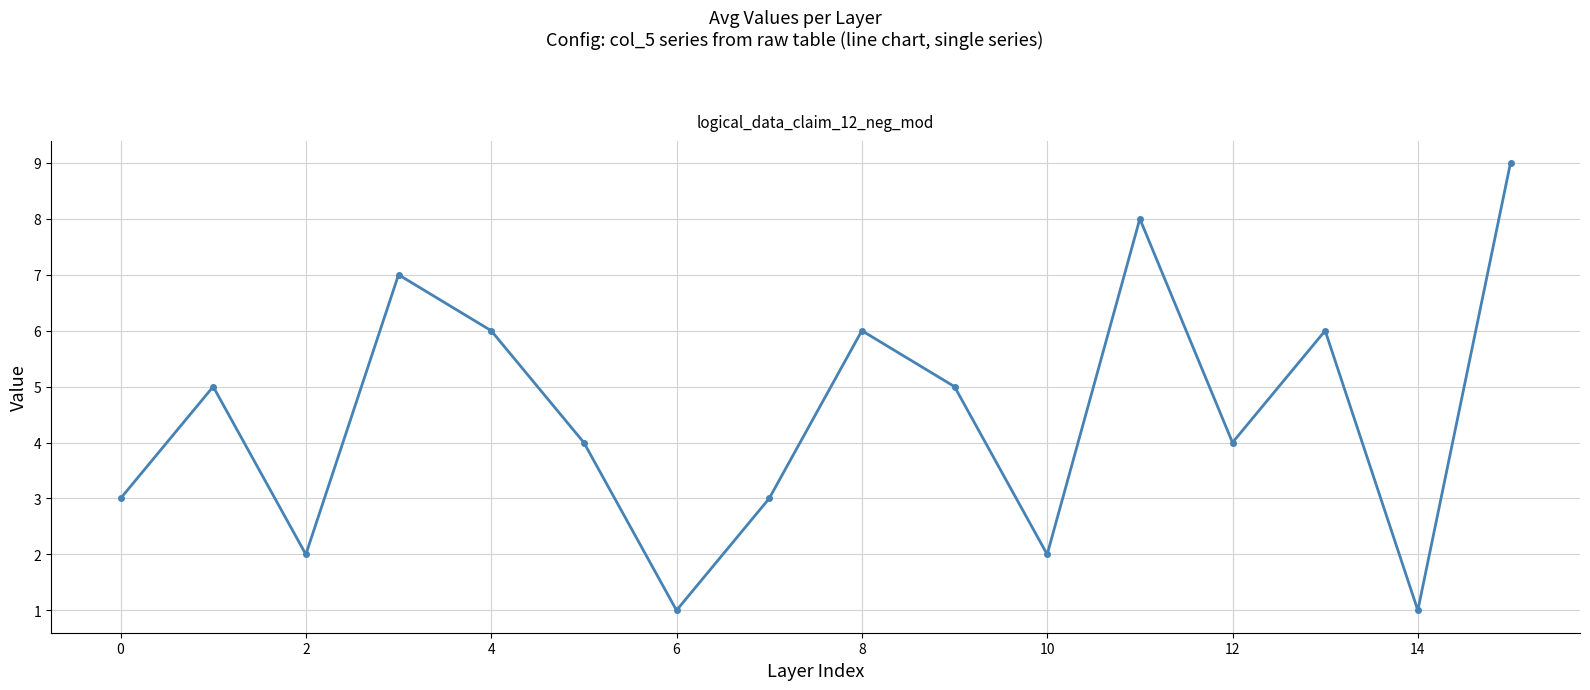

How many values are below 5?

8